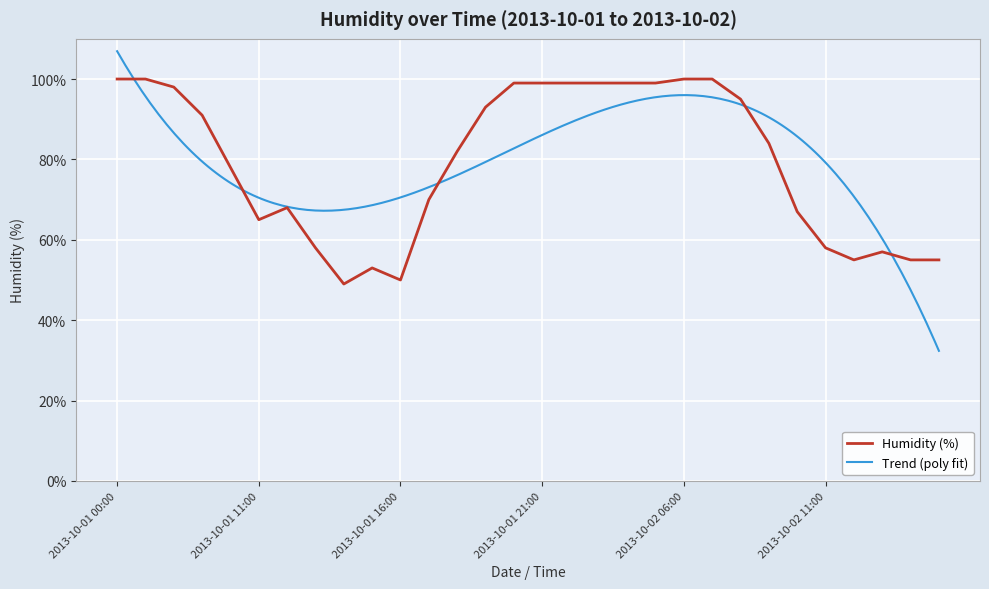

Which has a higher value, 2013-10-02 00:00 or 2013-10-01 08:00?

2013-10-02 00:00